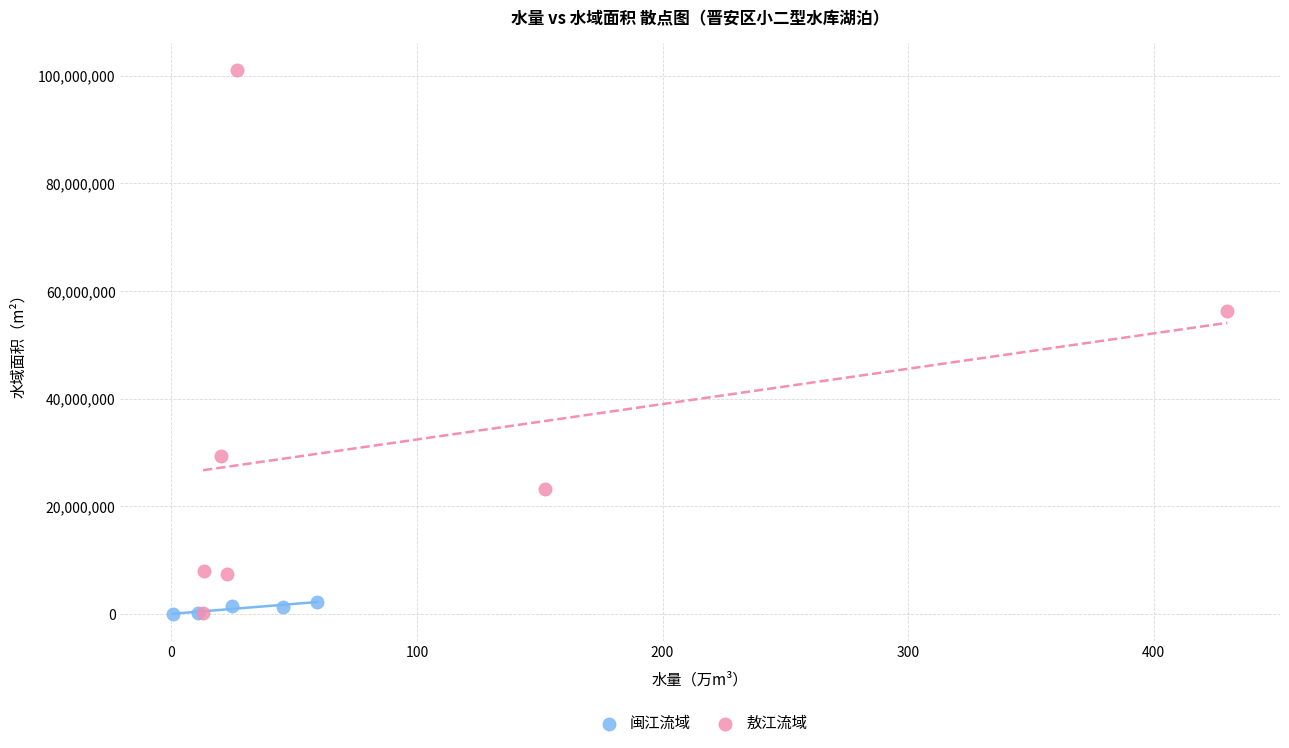

Which series has the largest Y range (max minus min)?

敖江流域